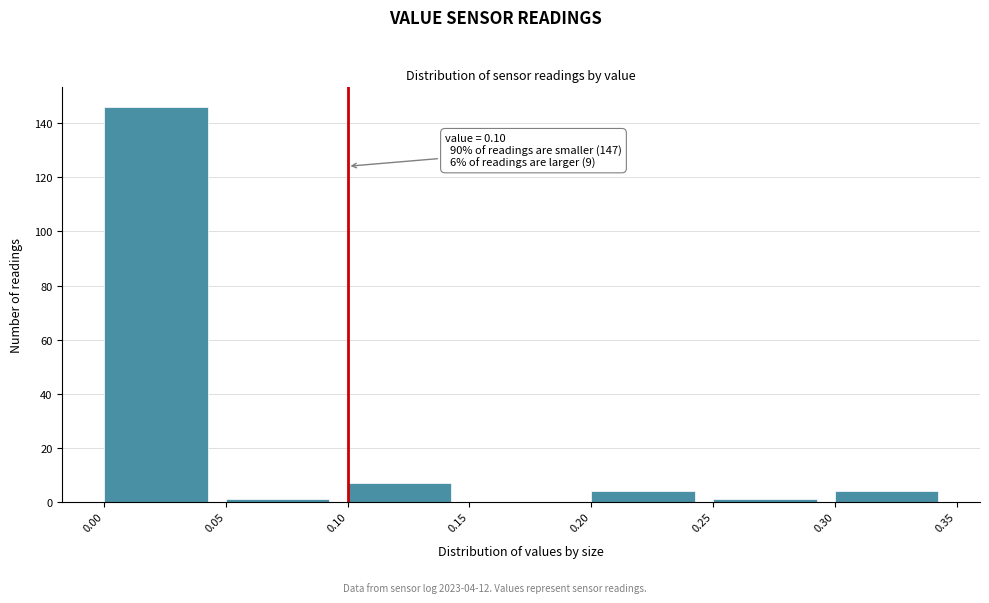

Which range on the x-axis has the tallest bar?

0.00 to 0.05